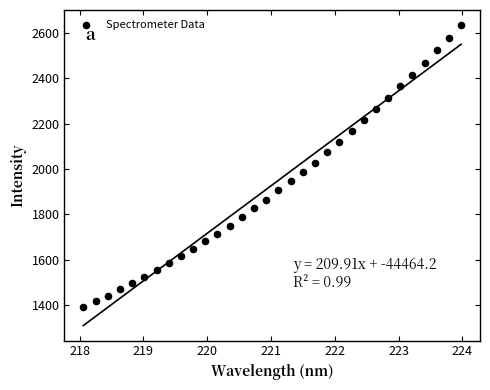

What is the range of Y values (max minus min)?

1246.2